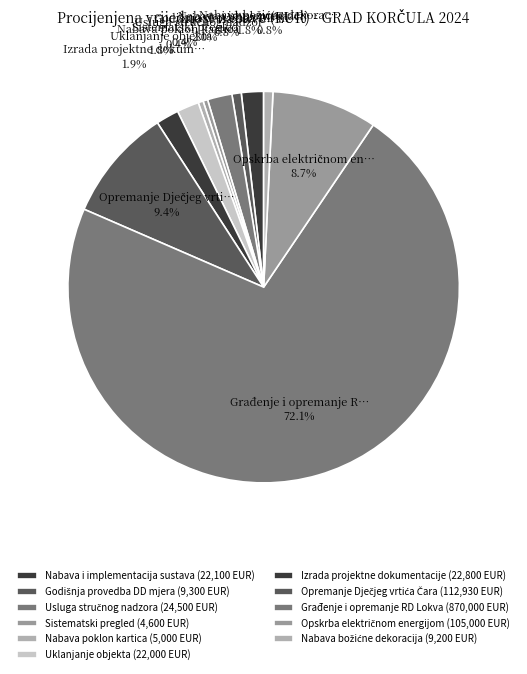

Is there a majority slice in this chart?

Yes